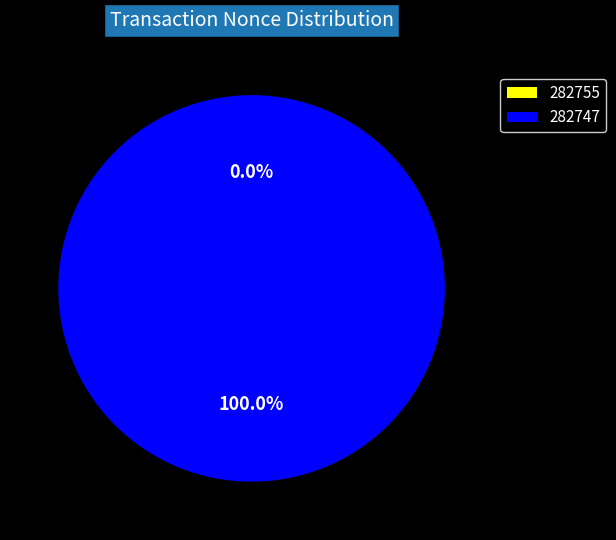

Is the sum of 282747 and 282755 greater than half?

Yes